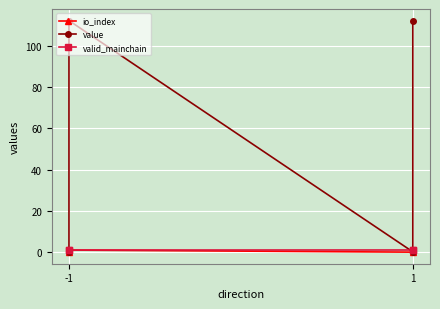

At how many categories does at least one series exceed 95?

2